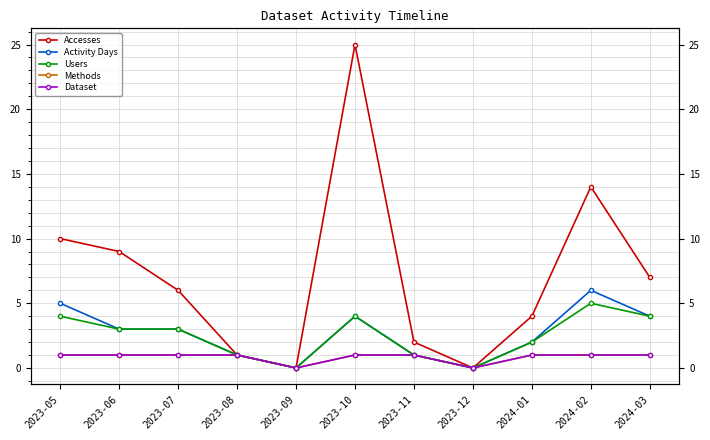

Reading right to left, extract all data points from this chart.

Accesses: 7	14	4	0	2	25	0	1	6	9	10
Activity Days: 4	6	2	0	1	4	0	1	3	3	5
Users: 4	5	2	0	1	4	0	1	3	3	4
Methods: 1	1	1	0	1	1	0	1	1	1	1
Dataset: 1	1	1	0	1	1	0	1	1	1	1